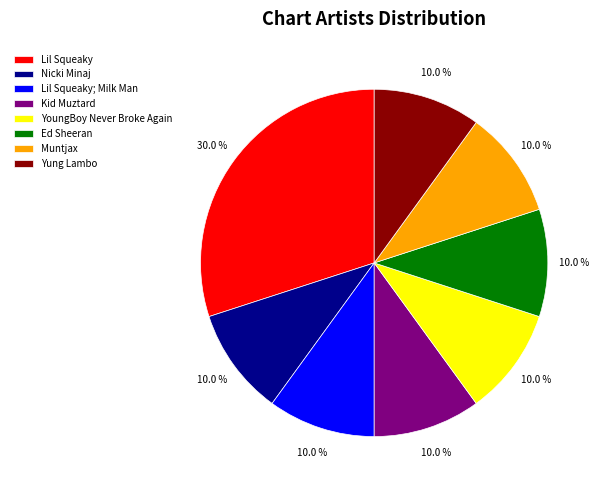

What is the total percentage of Lil Squeaky; Milk Man and Lil Squeaky?

40.0%